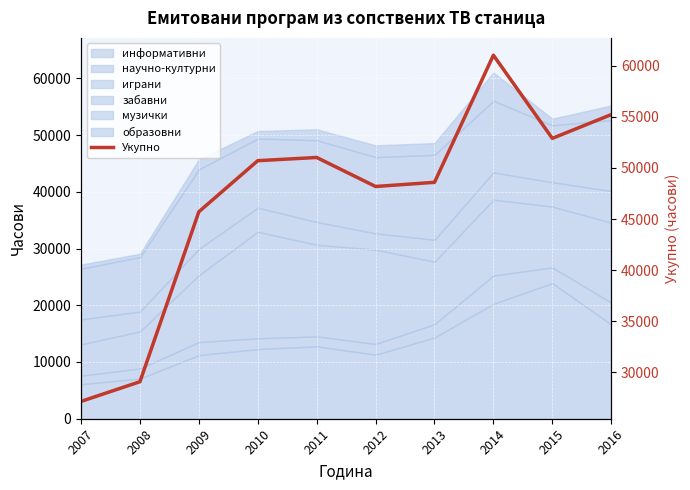

What is the greatest value displayed?

61028